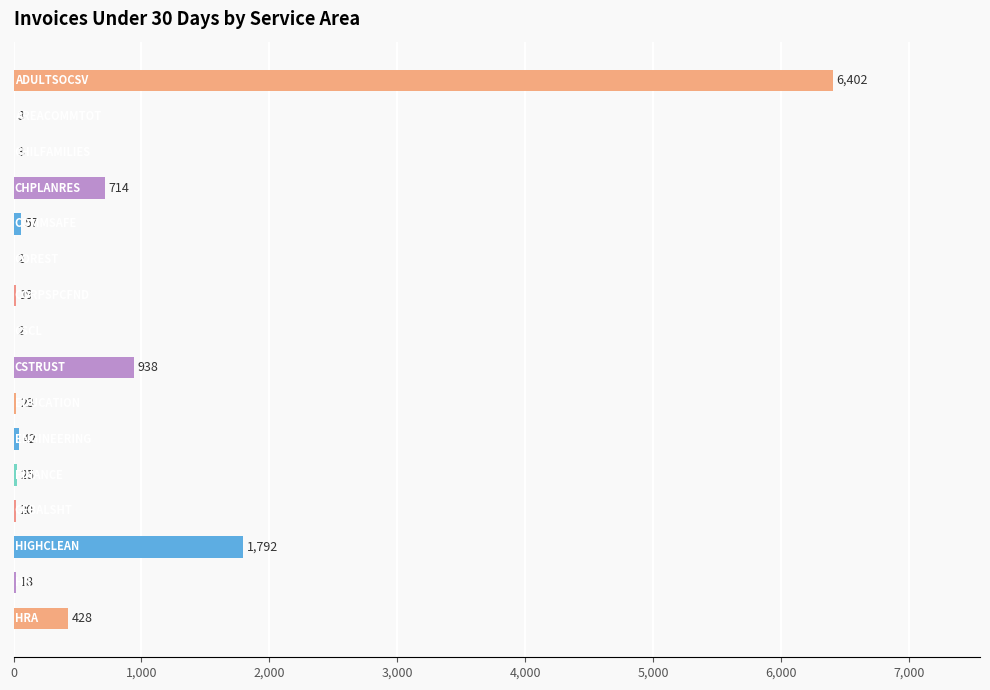

Count the number of categories in the chart.

16